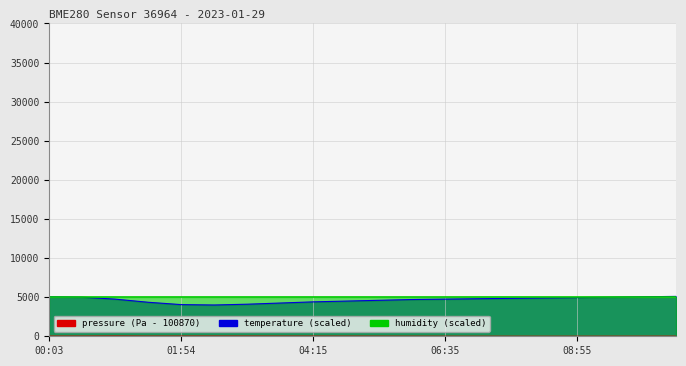

What is the minimum value for temperature?

4000.0